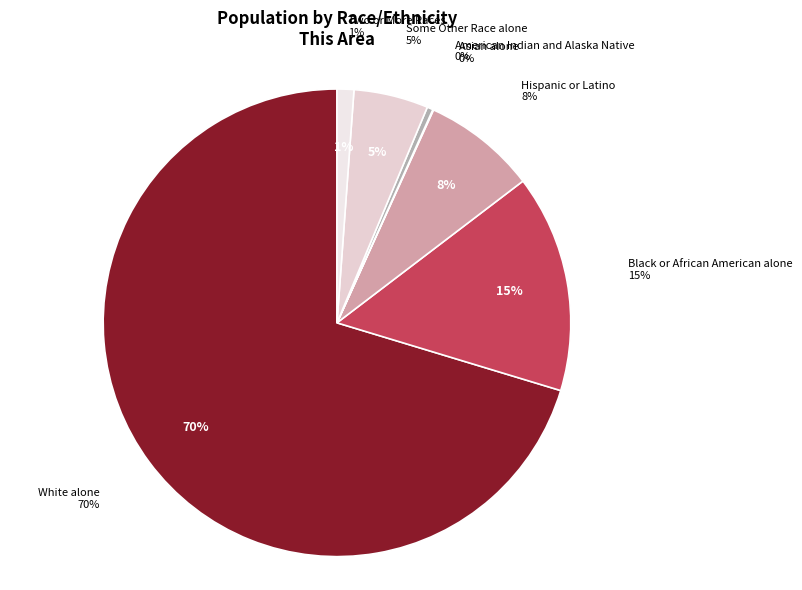

Combined, do Asian alone and Hispanic or Latino account for over 50%?

No